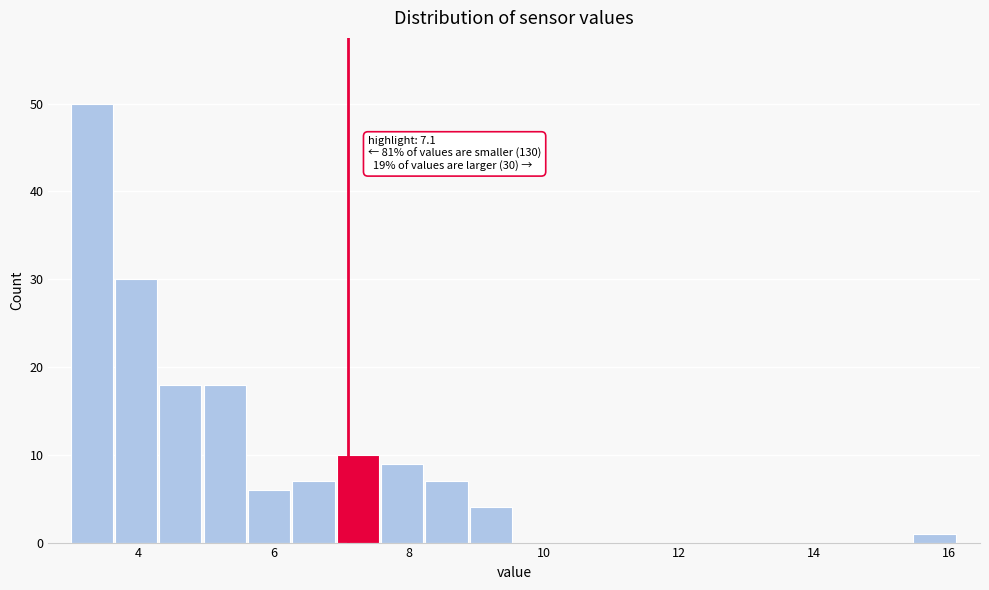

Read against the x-axis, roughly where is the centre of the tallest bar?

3.4